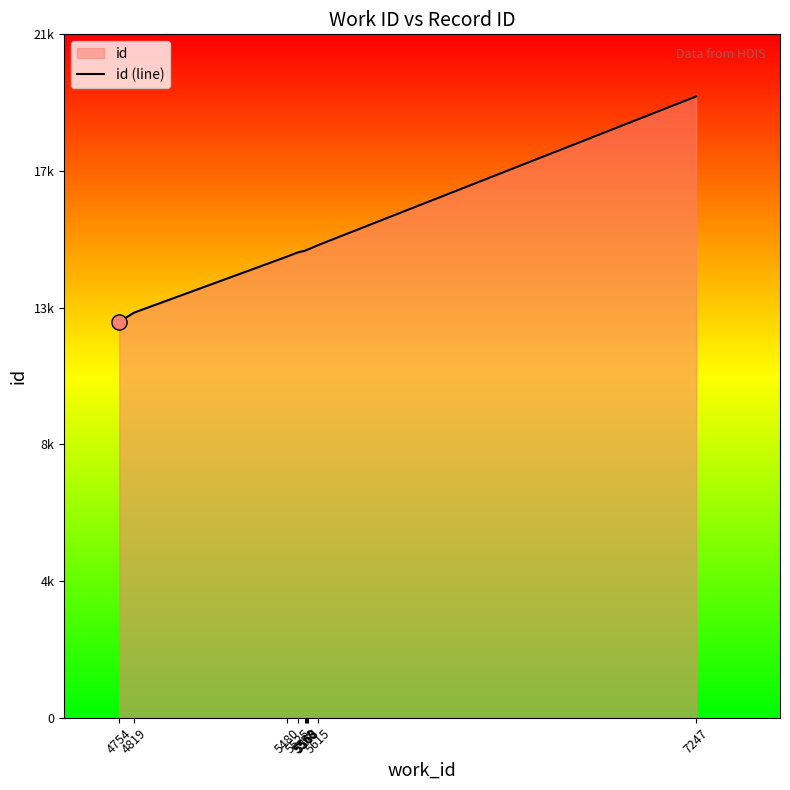

Approximately how many times larger is the value at 5560 compared to 5480?

1.0